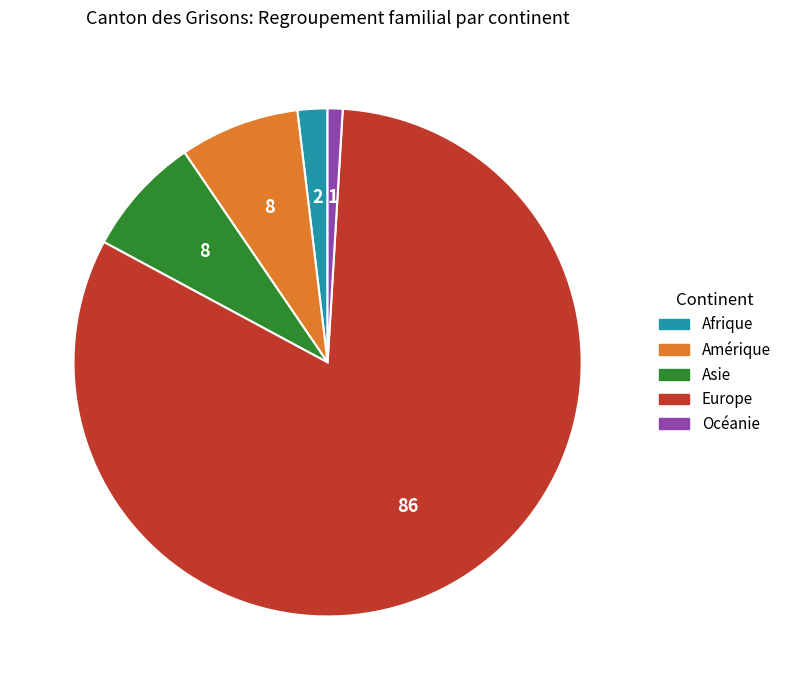

Does Amérique account for over 50% of the chart?

No